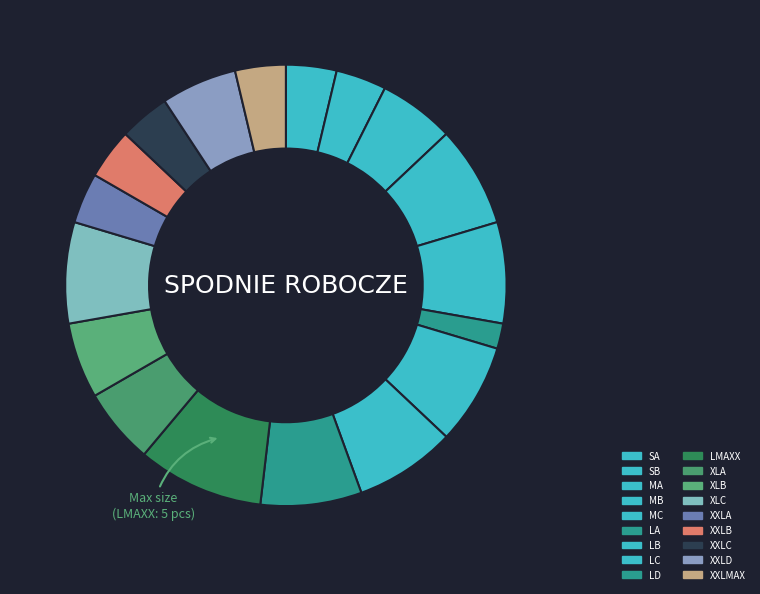

What is the ratio of the value at MC to the value at SB?

2.0